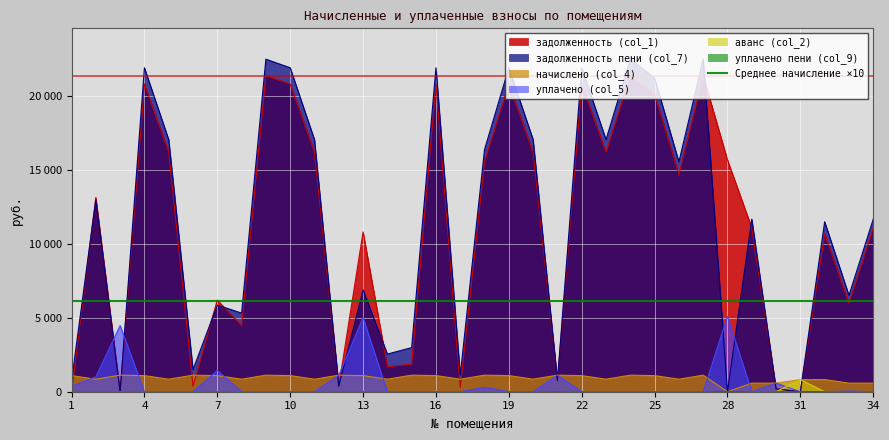

True or false: уплачено пени (col_9) and уплачено (col_5) intersect in this chart.

False